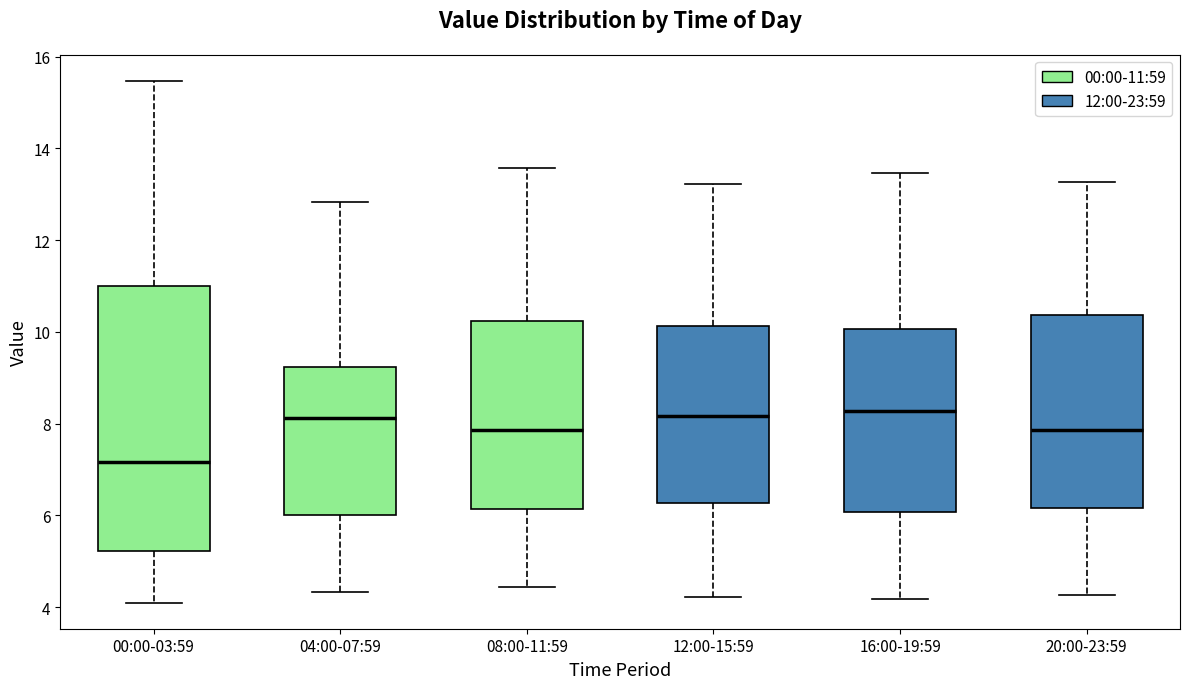

Comparing the boxes themselves (not the whiskers), which one is the tallest?

00:00-03:59